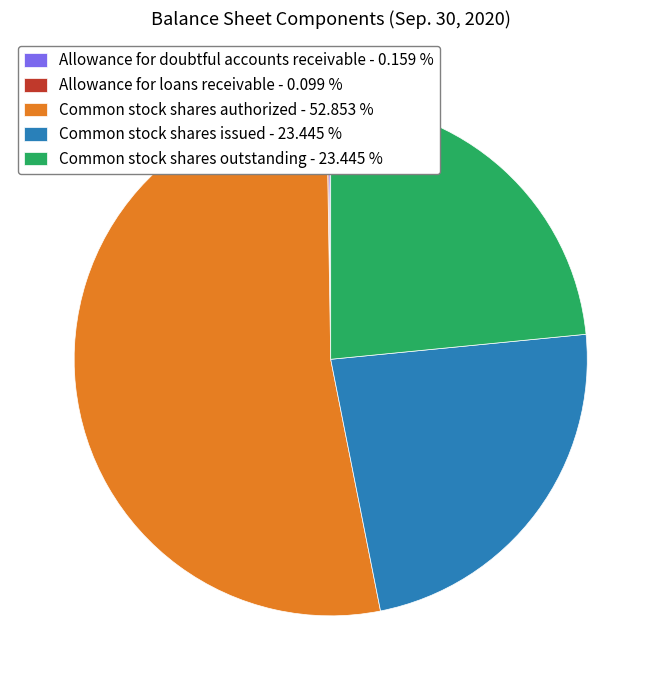

What is the majority slice?

Common stock shares authorized